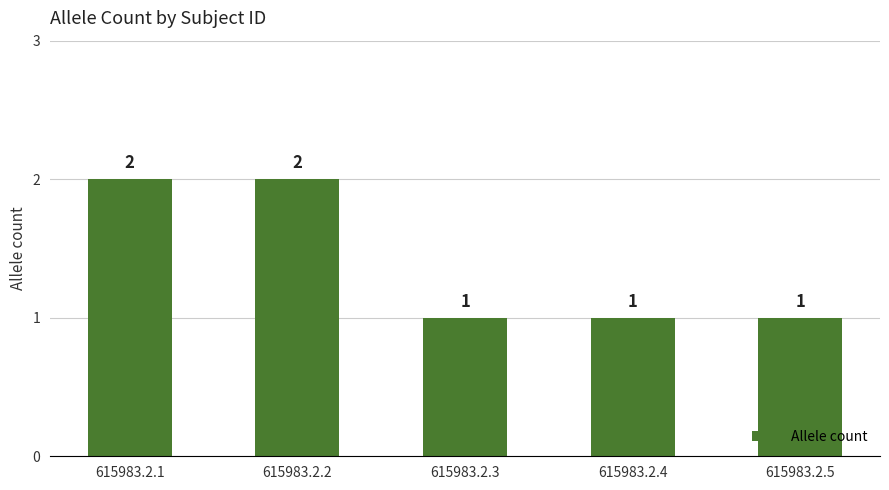

How many values are between 1 and 2?

5